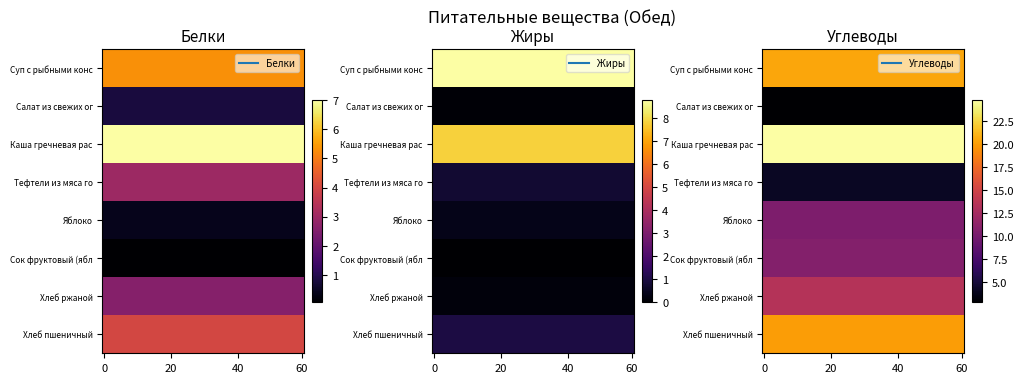

Rank the series at Жиры from highest to lowest value.

Суп с рыбными консервами с крупой, Каша гречневая рассыпчатая, Хлеб пшеничный, Тефтели из мяса говядины, Яблоко, Хлеб ржаной, Салат из свежих огурцов, Сок фруктовый (яблочный)